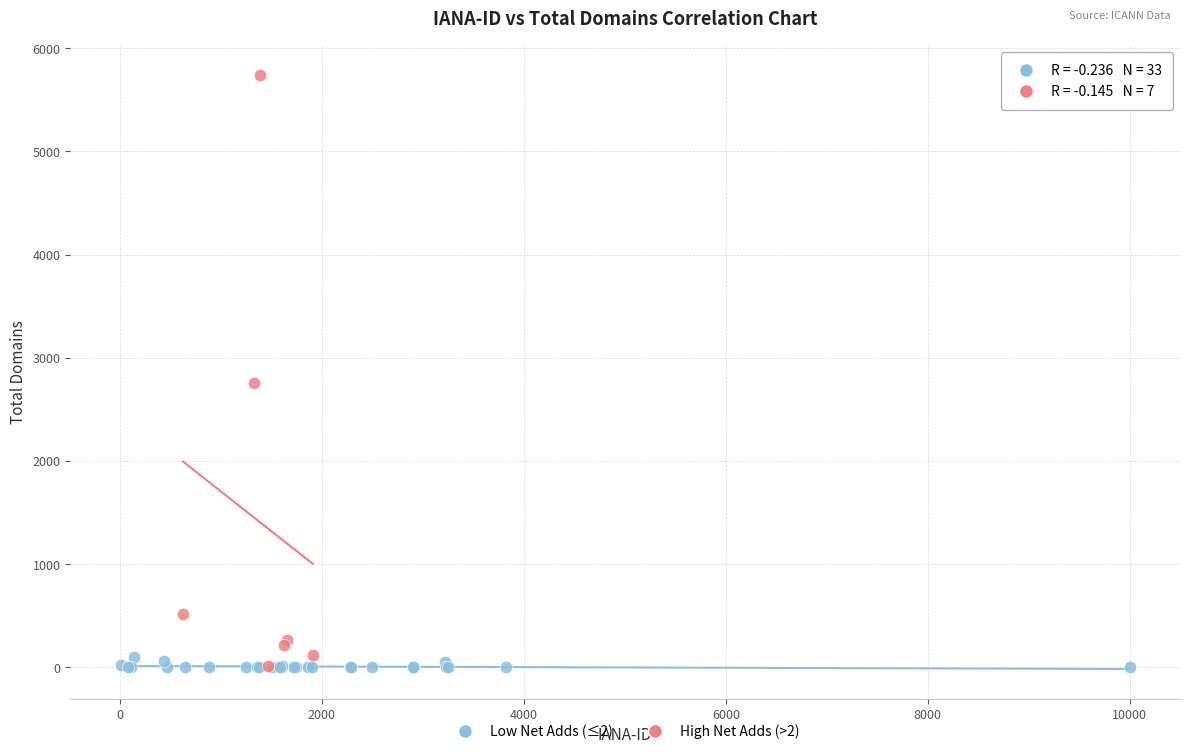

Which series contains the highest Y value?

High Net Adds (>2)